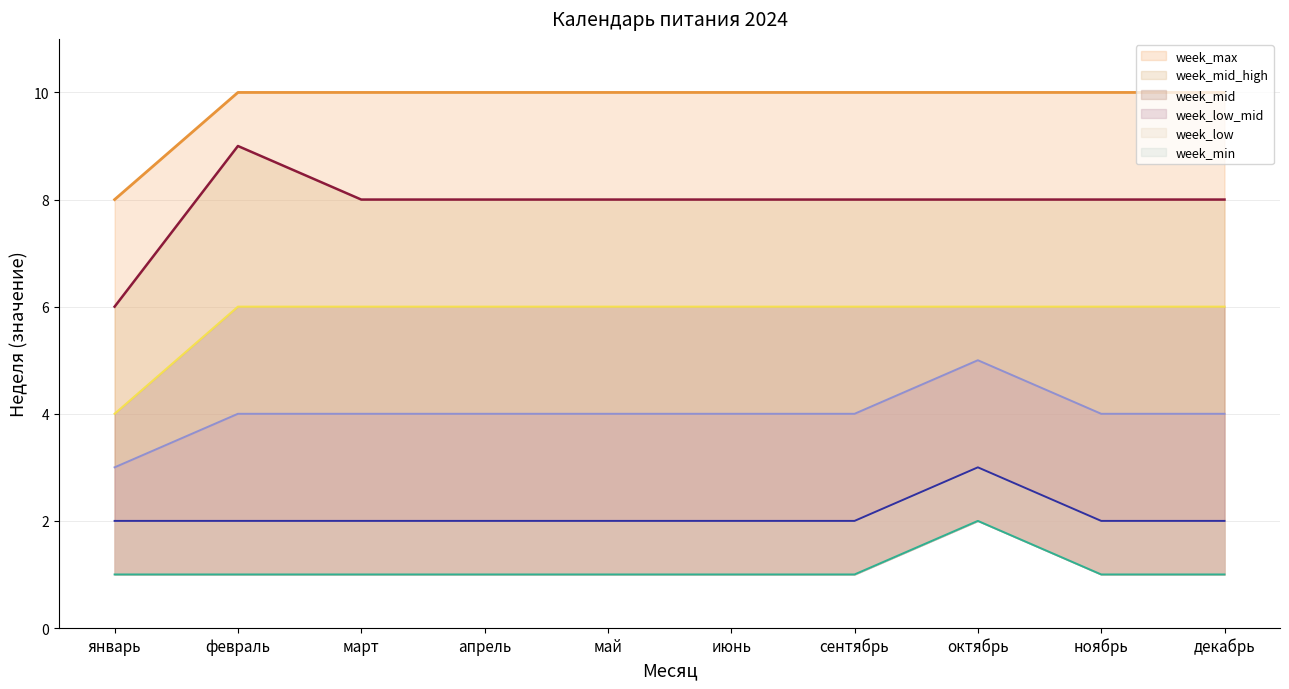

Between октябрь and ноябрь, which is larger?

октябрь